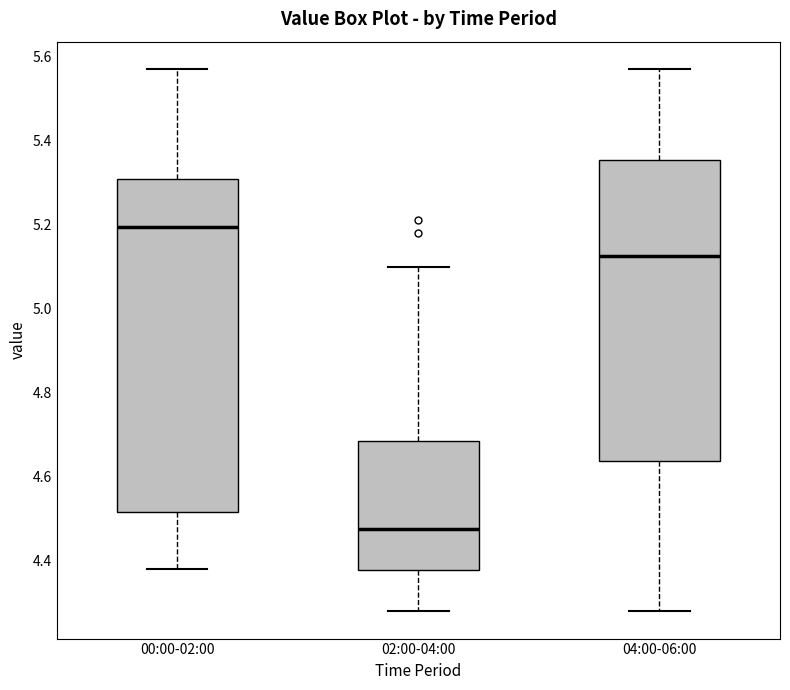

Where does the upper whisker of the box for 02:00-04:00 end on the y-axis? The values are not printed on the chart, so give them approximately, as read against the axis.

5.10